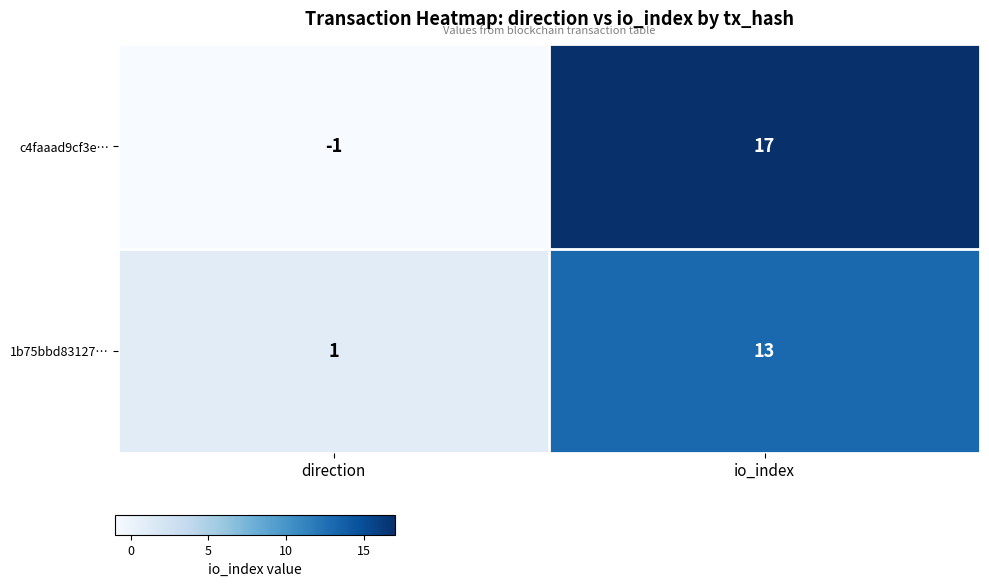

What is the greatest value displayed?

17